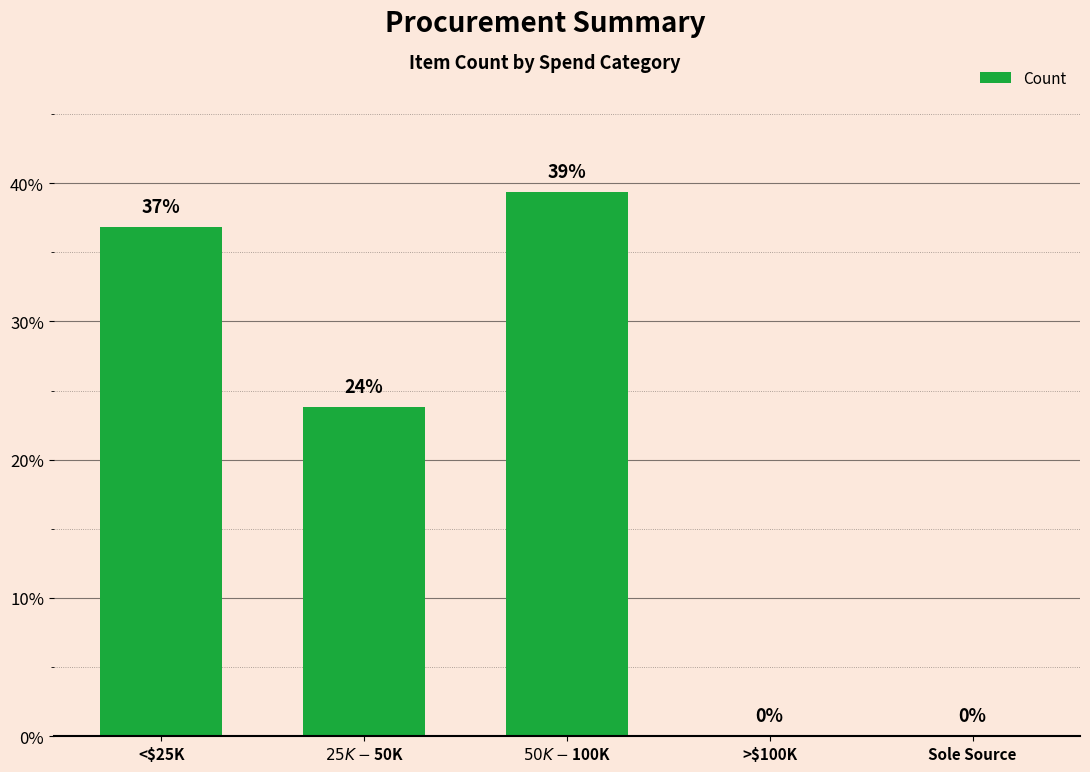

The chart shows a value of 14.5 at Sole Source. True or false?

False